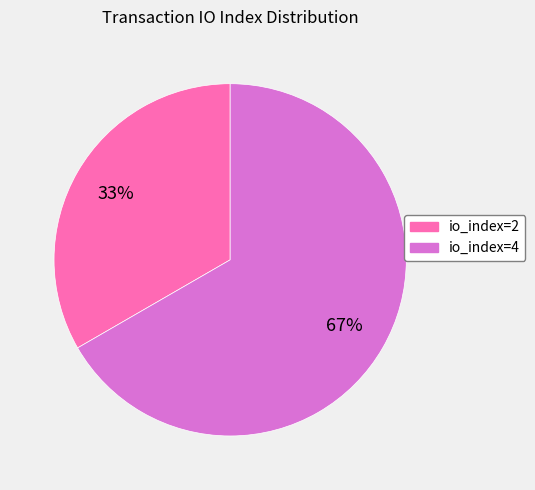

To the nearest percent, what is the combined percentage of io_index=4 and io_index=2?

100%